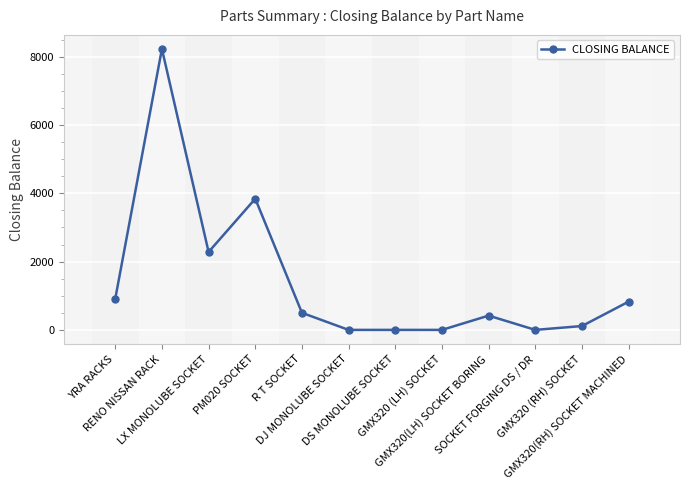

What is the difference between the maximum and minimum values?

8229